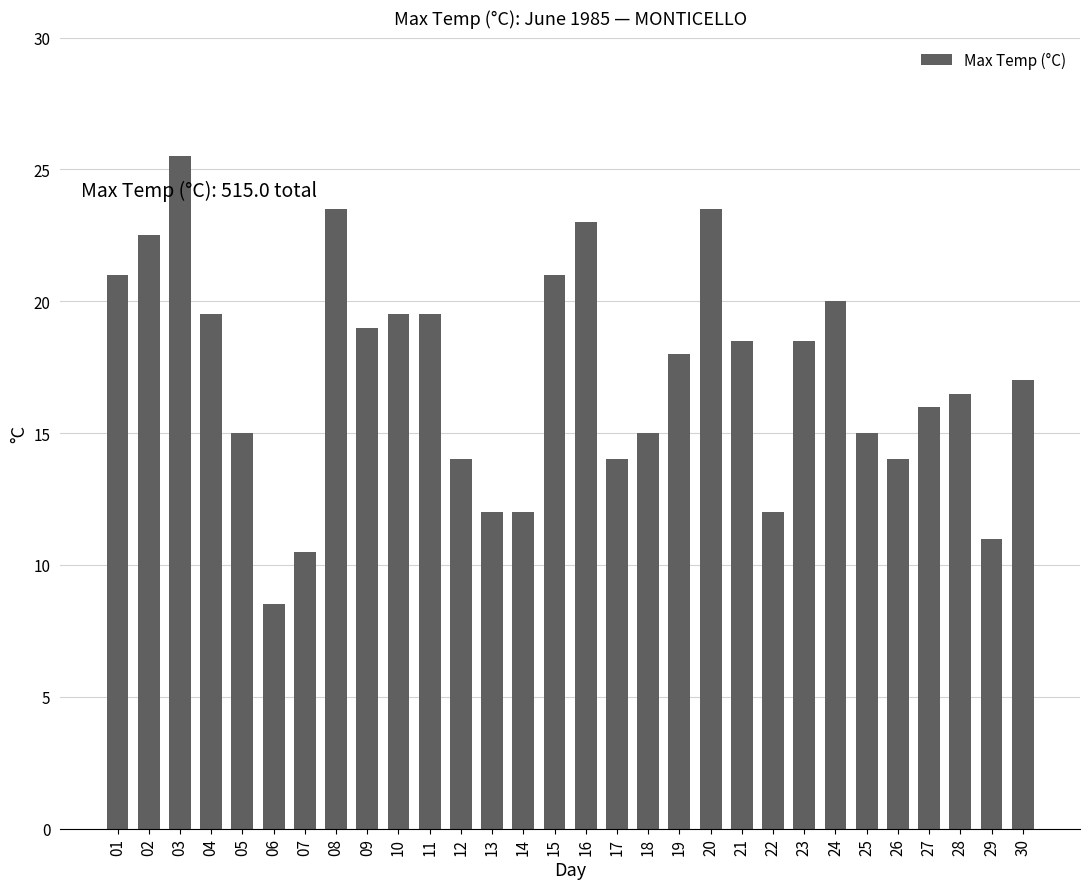

What is the sum of all values?

515.0